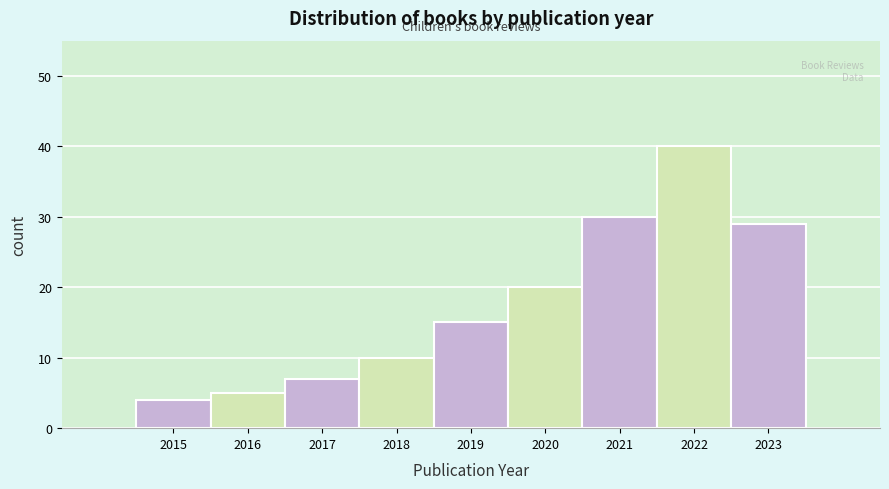

Reading left to right, list all the values displayed in this chart.

2015=4	2016=5	2017=7	2018=10	2019=15	2020=20	2021=30	2022=40	2023=29